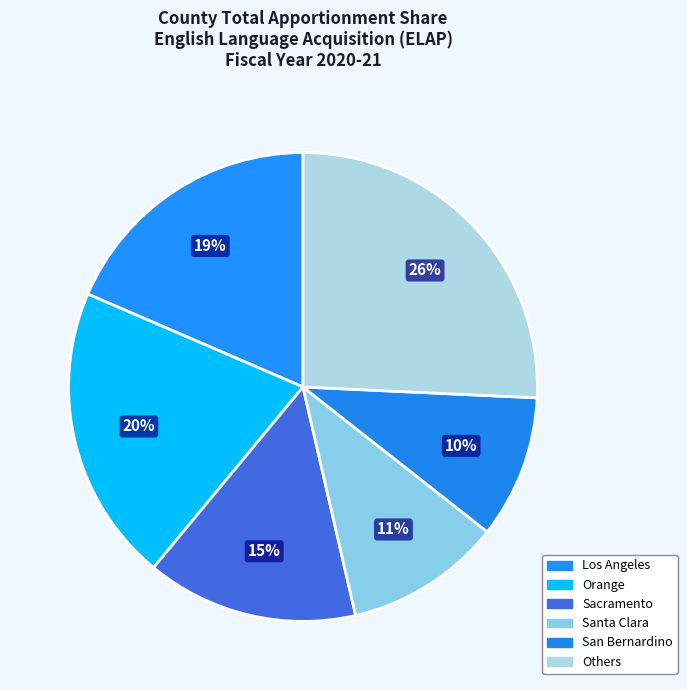

To the nearest percent, what is the difference between the largest and smallest slice percentages?

16%